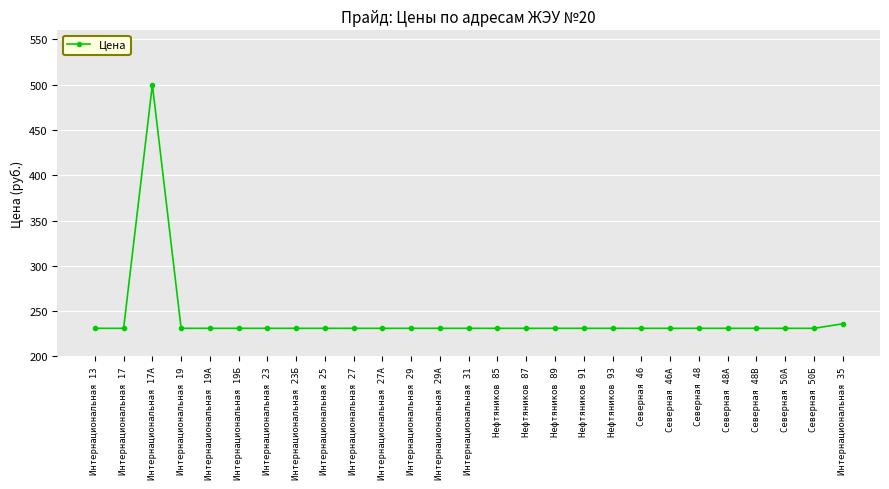

True or false: the data shows 231 at Интернациональная 29А.

True